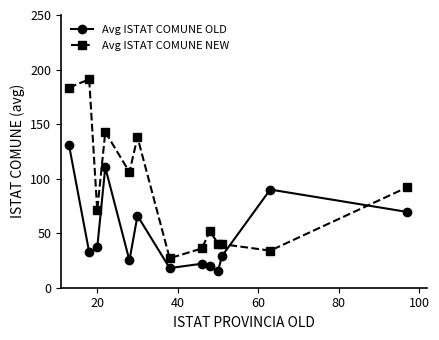

What is the greatest value displayed?

191.0